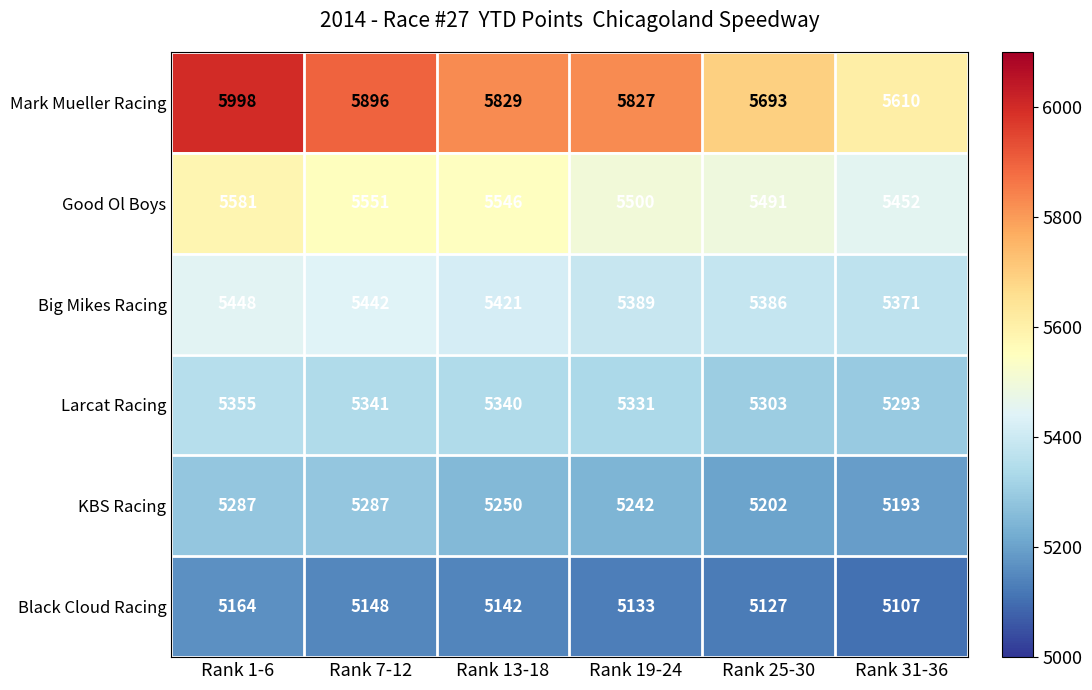

At which label does Big Mikes Racing first exceed 5421?

Rank 1-6